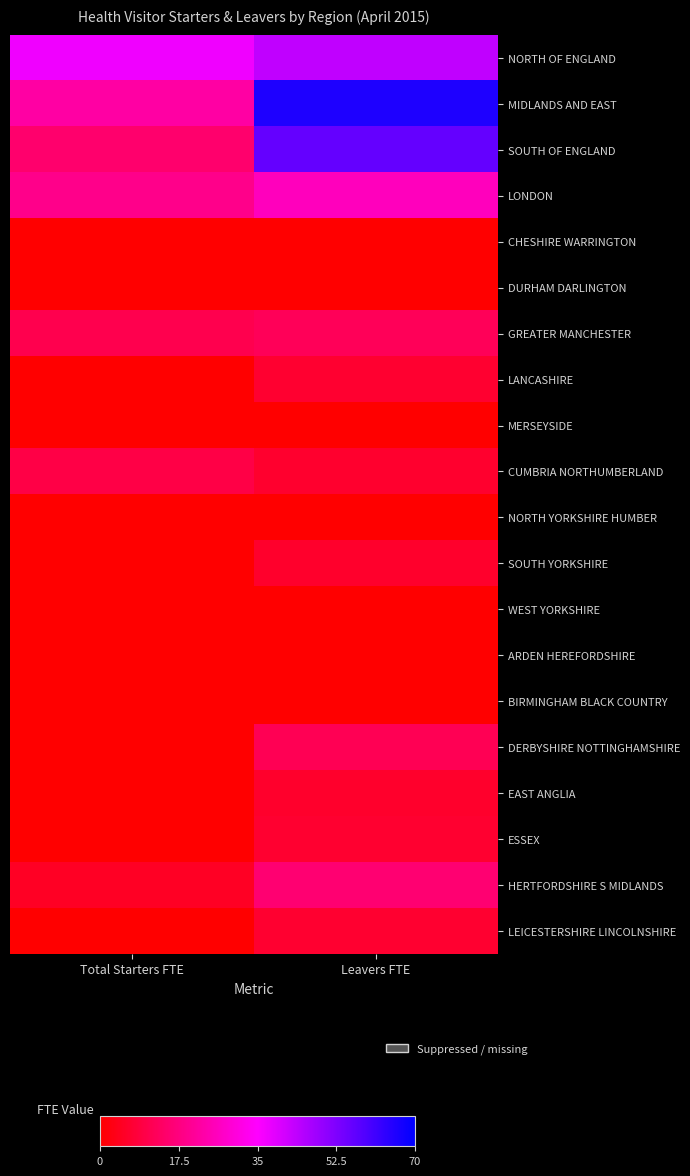

Which series has the widest spread of values?

MIDLANDS AND EAST